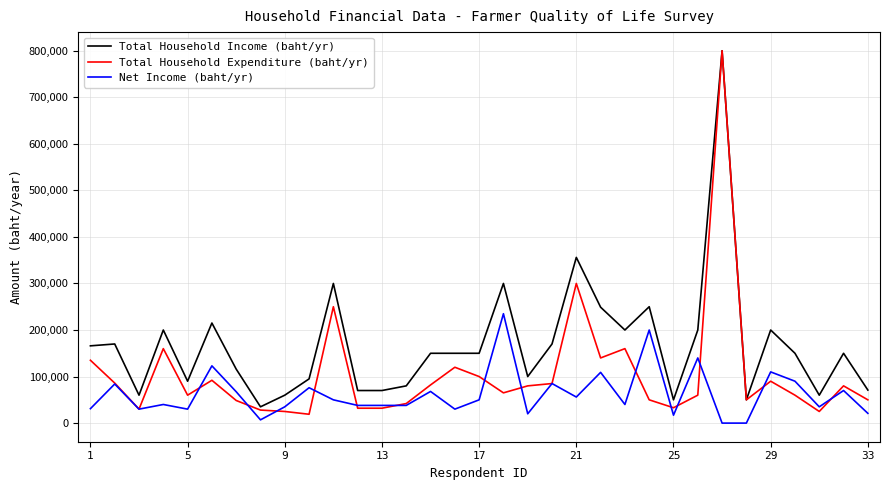

How many lines are shown in the chart?

3